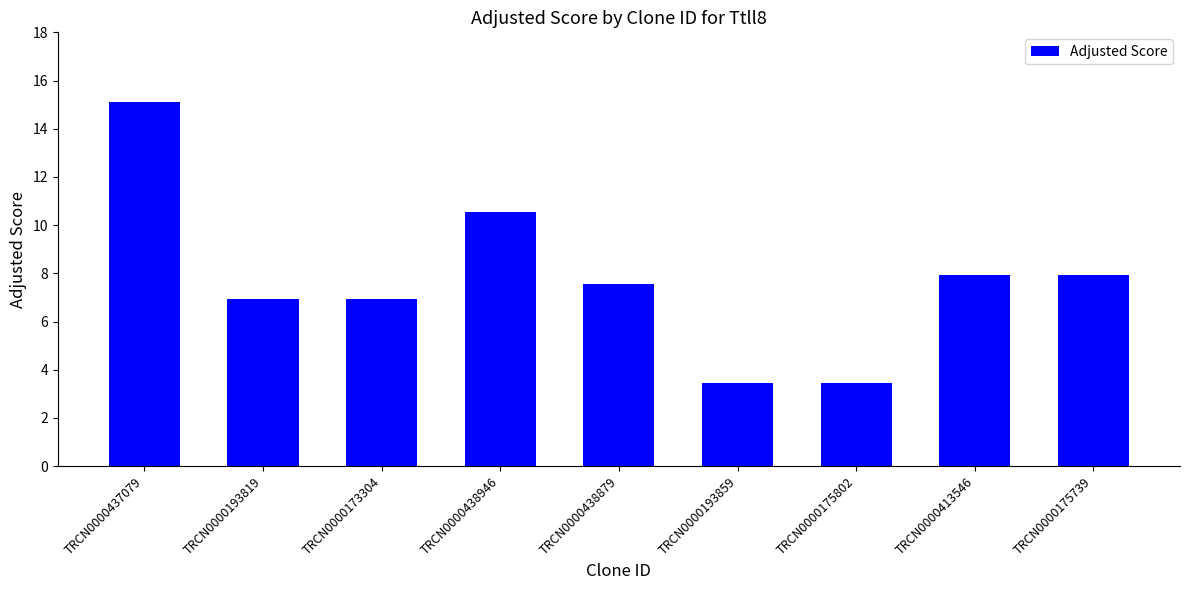

Does the chart contain any negative values?

No